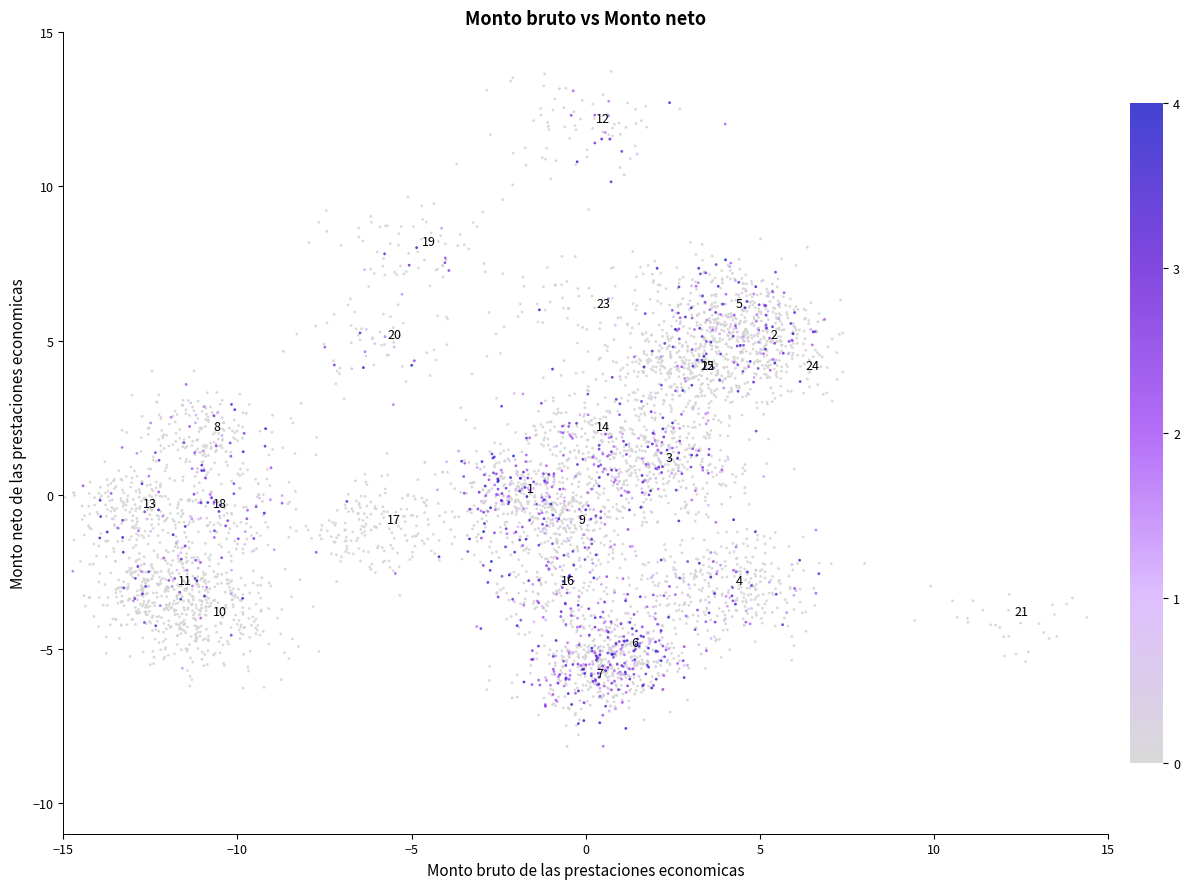

What is the range of Y values (max minus min)?

21.9